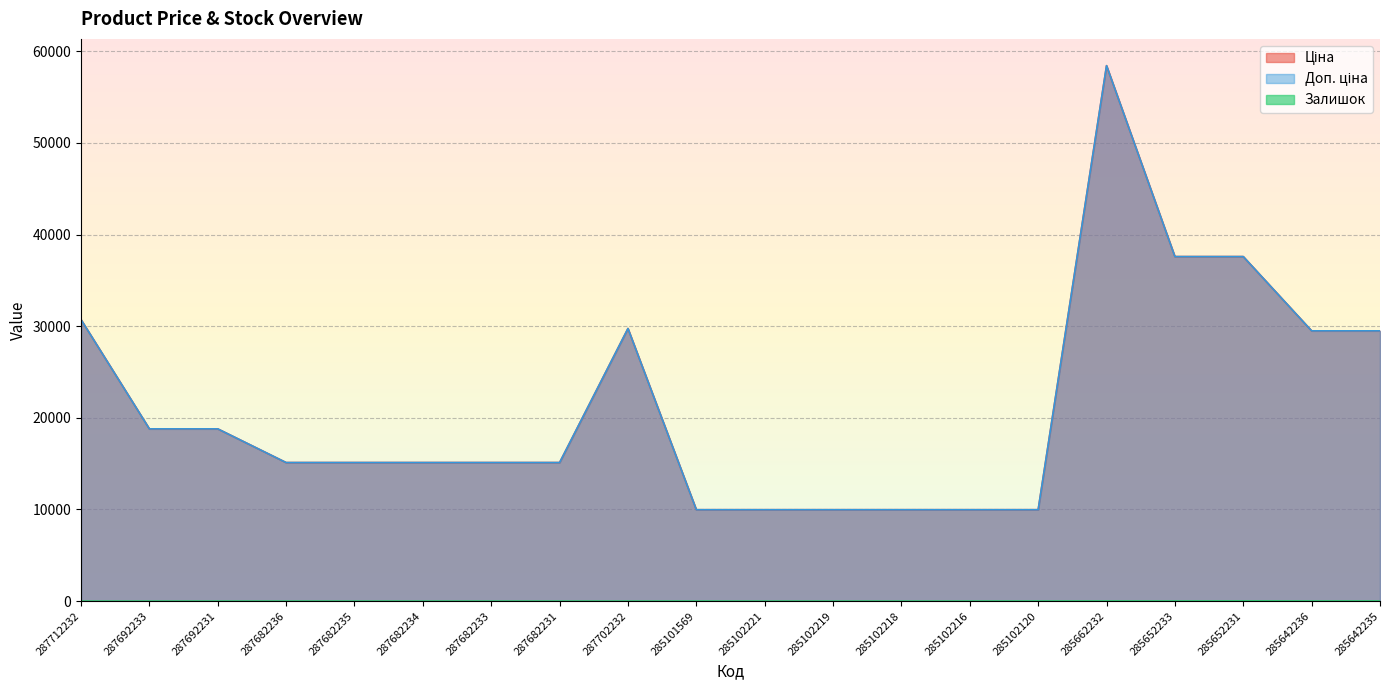

True or false: Доп. ціна and Залишок intersect in this chart.

False